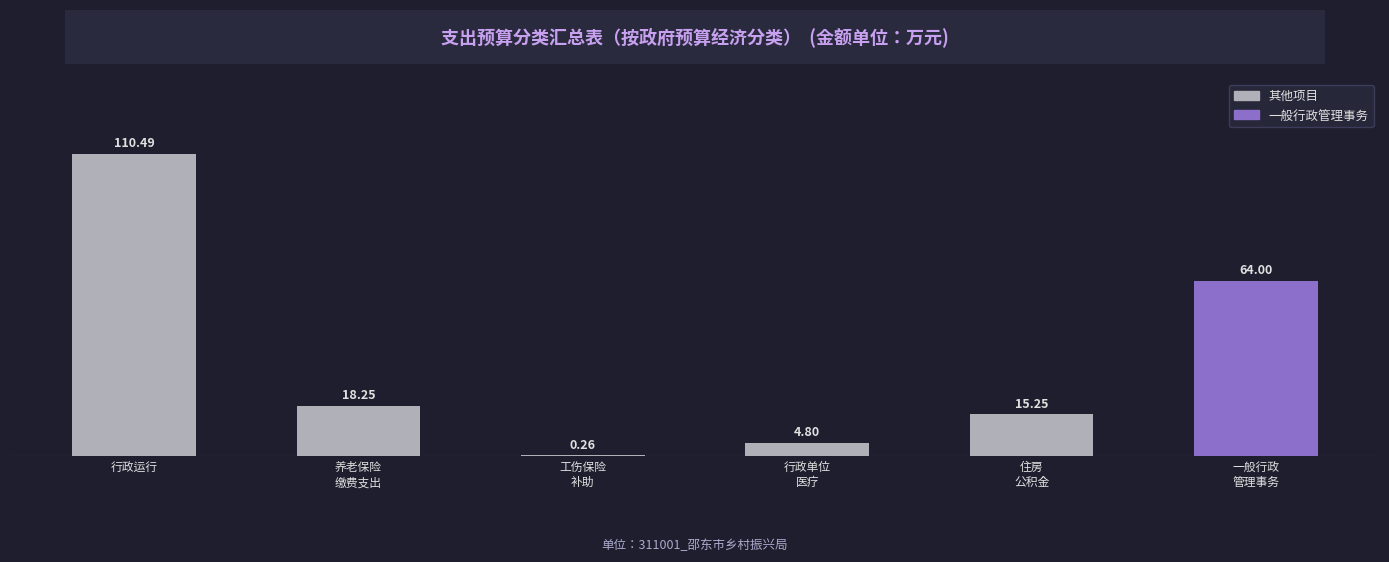

Which label corresponds to the largest value in the chart?

行政运行